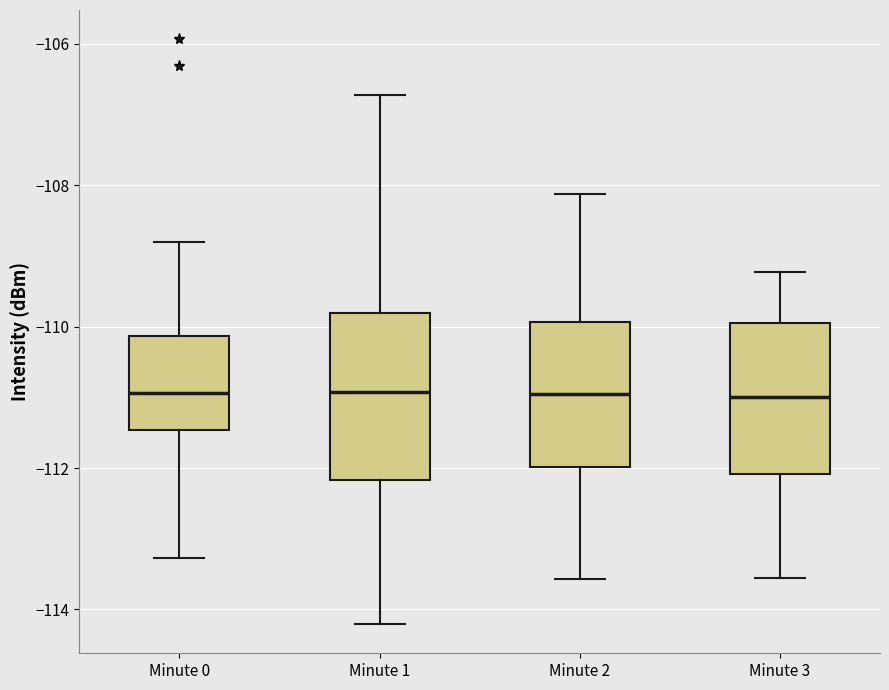

Comparing the boxes themselves (not the whiskers), which one is the tallest?

Minute 1